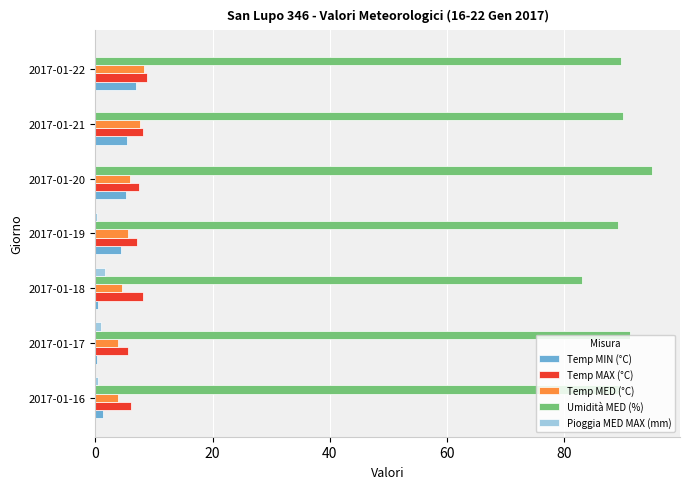

What is the sum of all Temp MIN (°C) values?

23.9